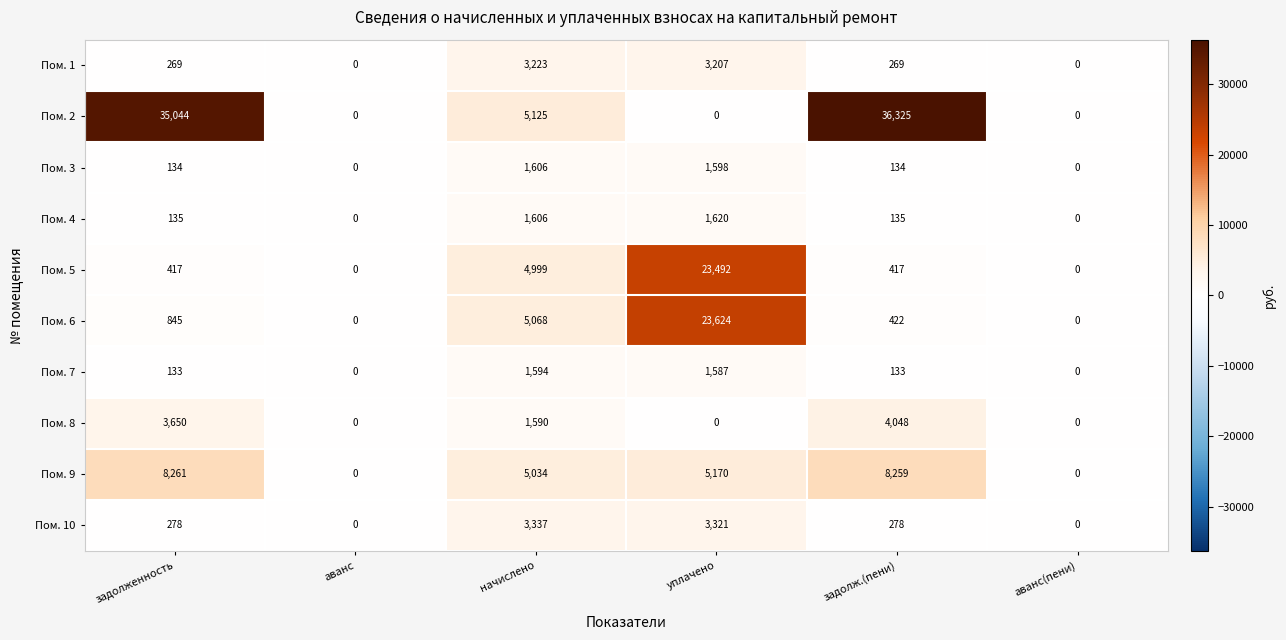

What is the difference between the second highest and minimum values in the Пом. 6 series?

5068